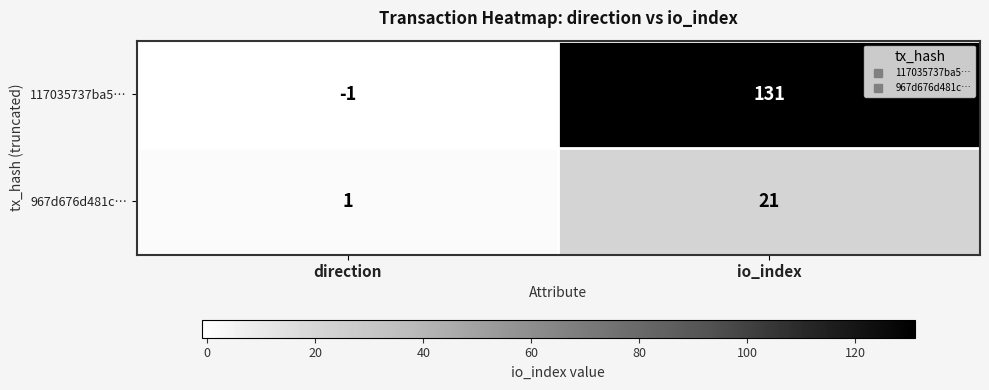

Which series has the largest range (max minus min)?

117035737ba5…